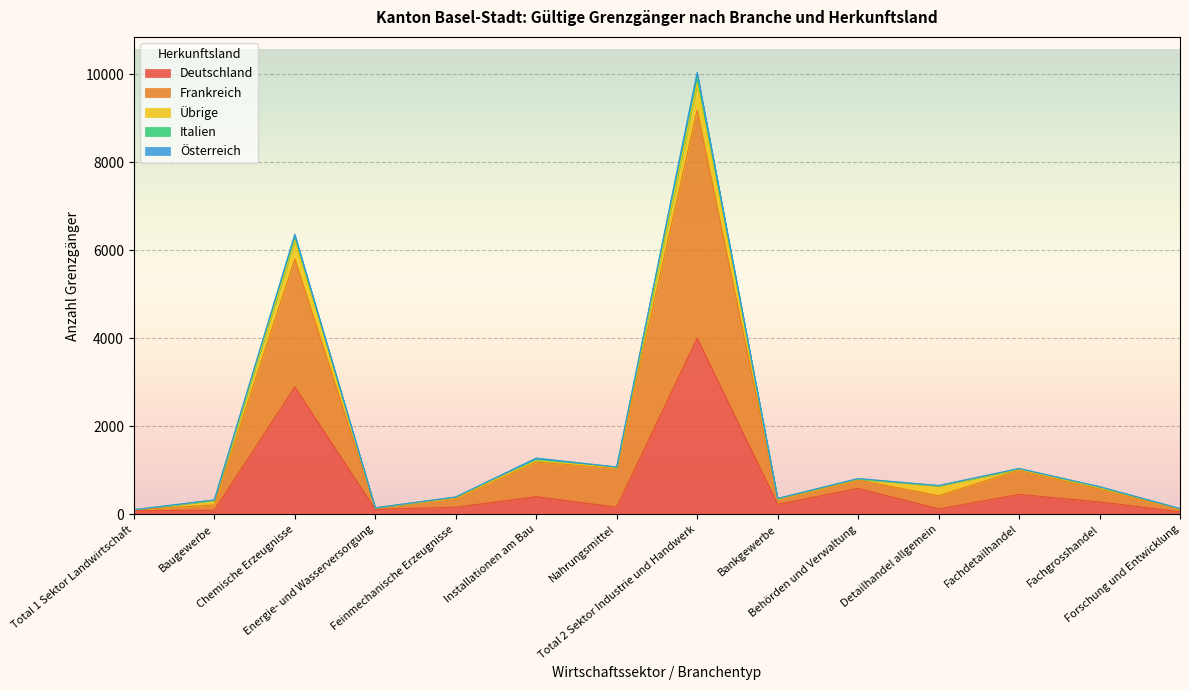

Is it true that Deutschland equals 184 at Behörden und Verwaltung?

False